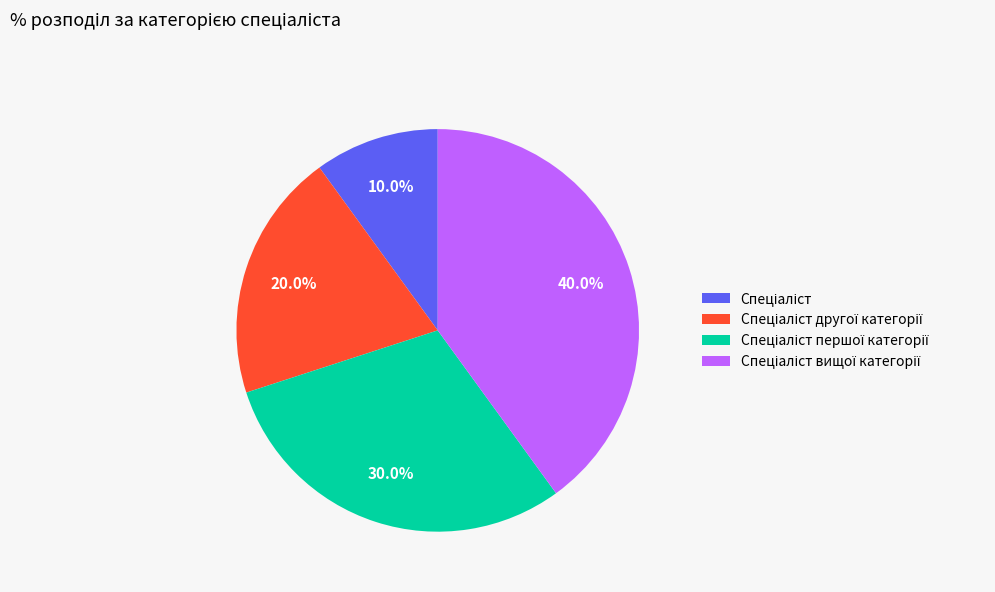

Does any single category account for the majority?

No